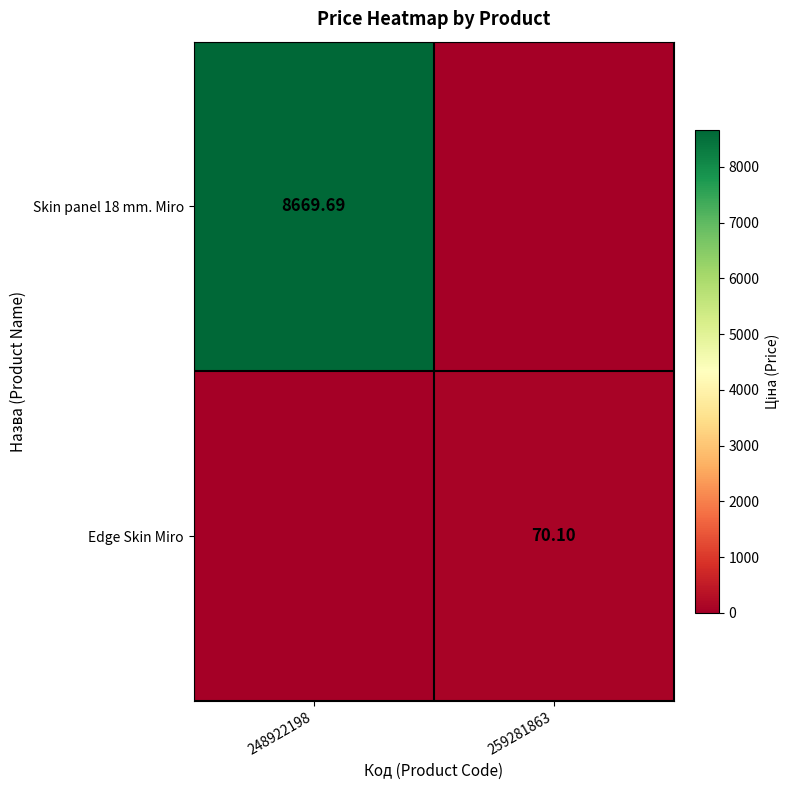

Which series has the largest total across all categories?

Skin panel 18 mm. Miro